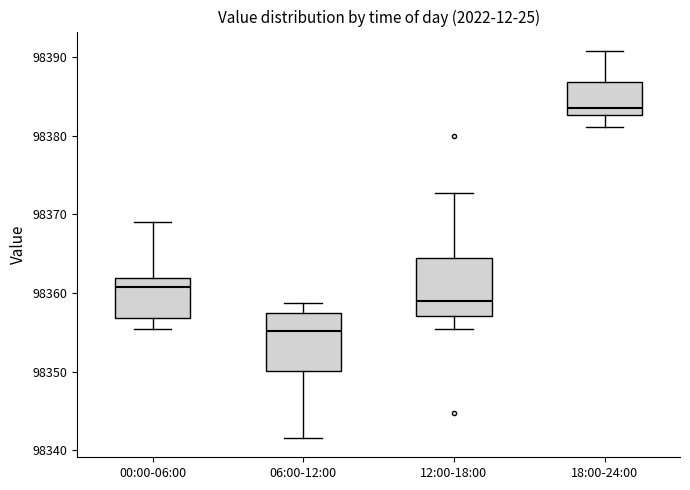

Which box's median line is the lowest?

06:00-12:00